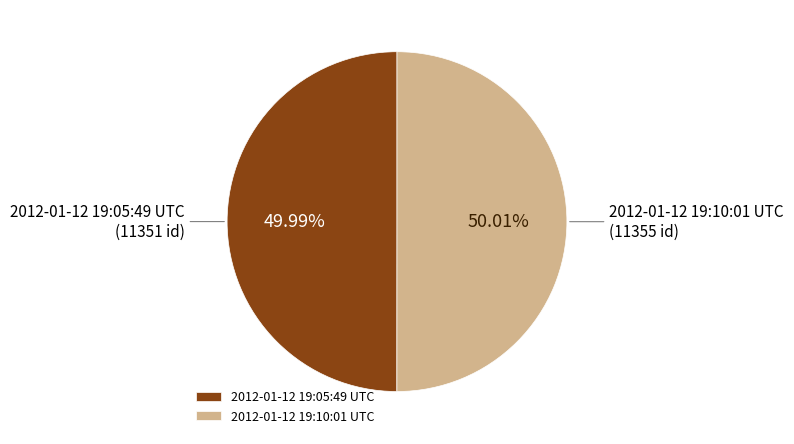

Is it true that 2012-01-12 19:10:01 UTC is 50% of the pie?

True